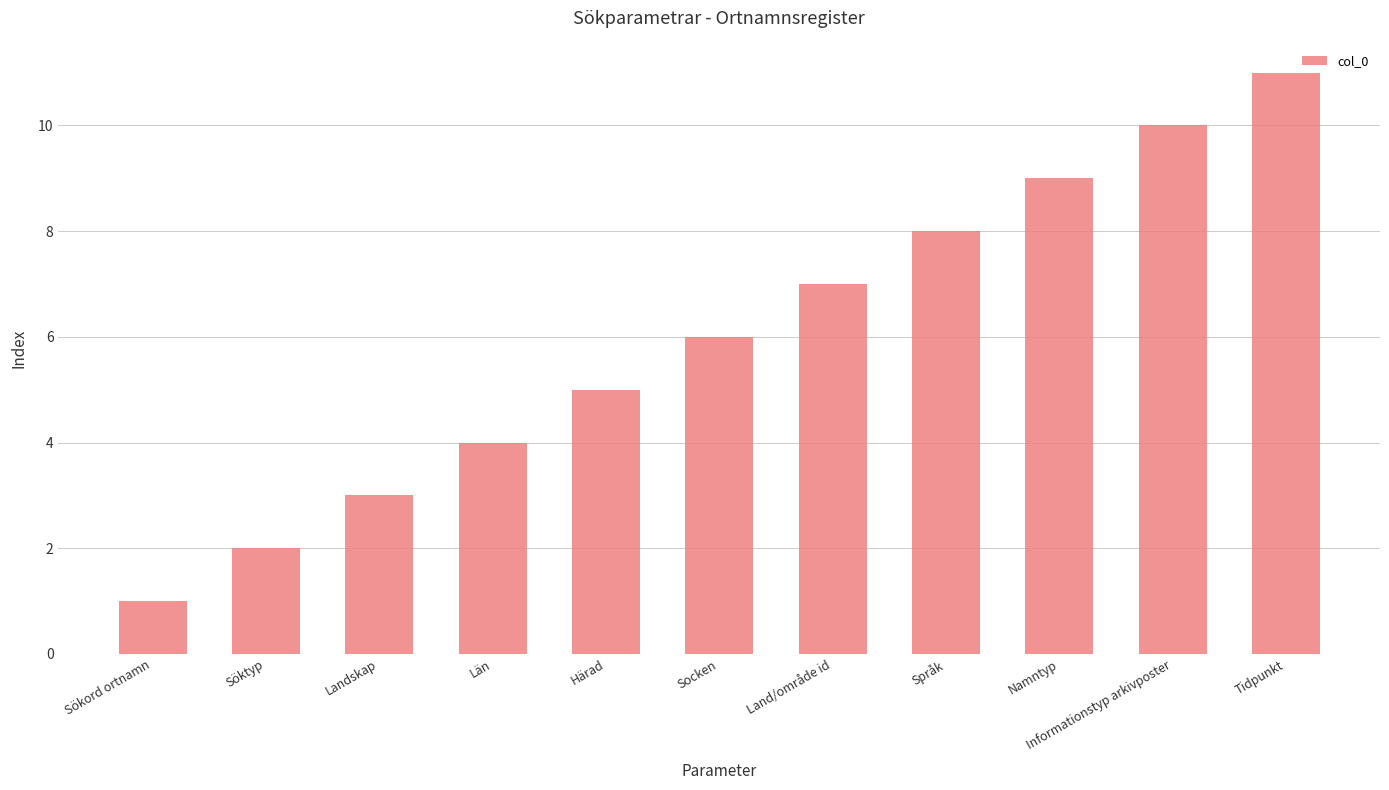

Reading left to right, extract all data points from this chart.

1	2	3	4	5	6	7	8	9	10	11